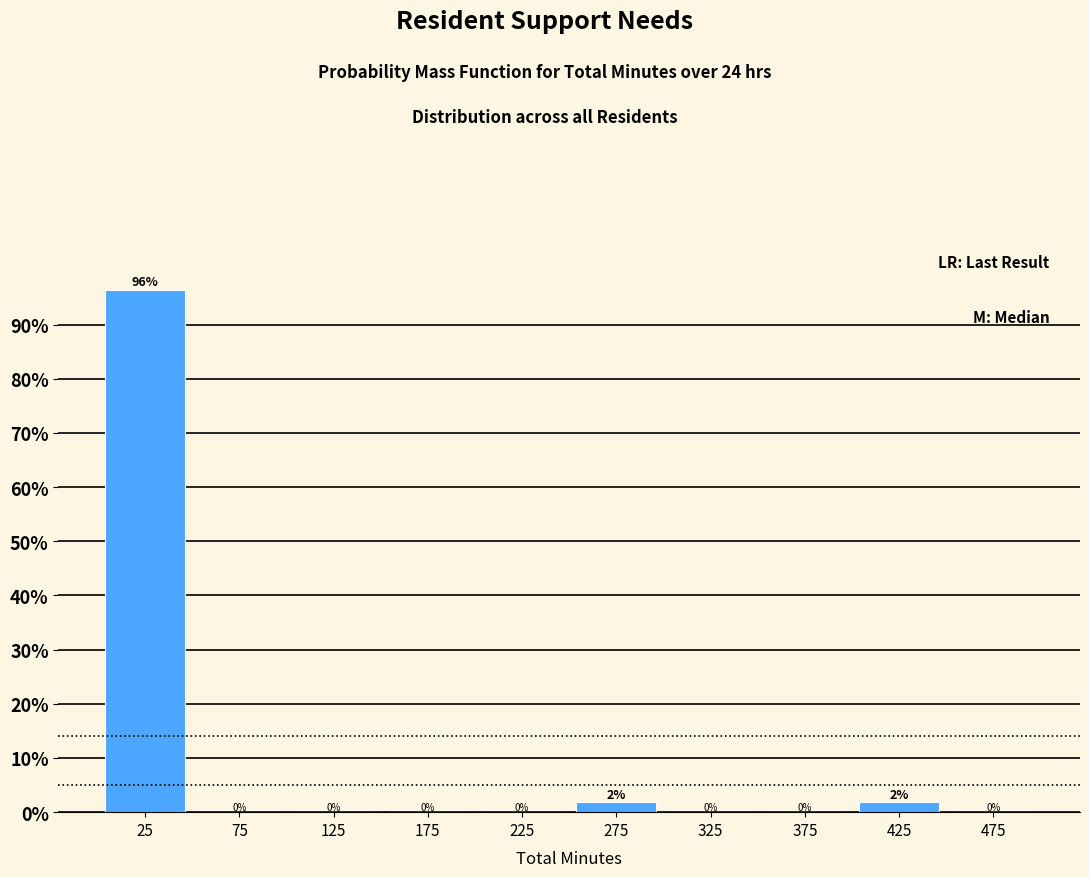

Over which range of the x-axis is the bar tallest?

0 to 50